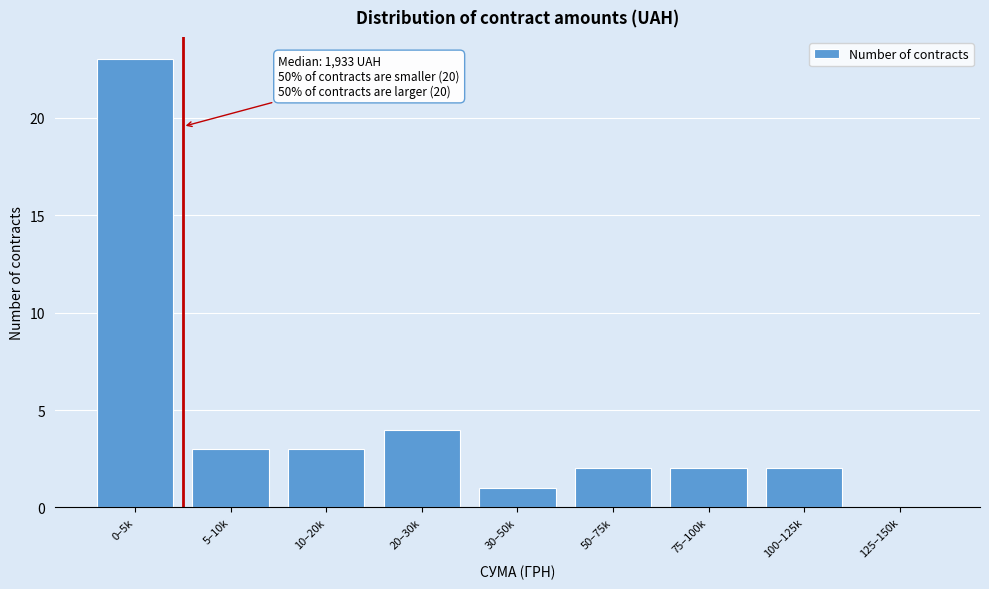

Reading left to right, extract all data points from this chart.

0–5k=23	5–10k=3	10–20k=3	20–30k=4	30–50k=1	50–75k=2	75–100k=2	100–125k=2	125–150k=0